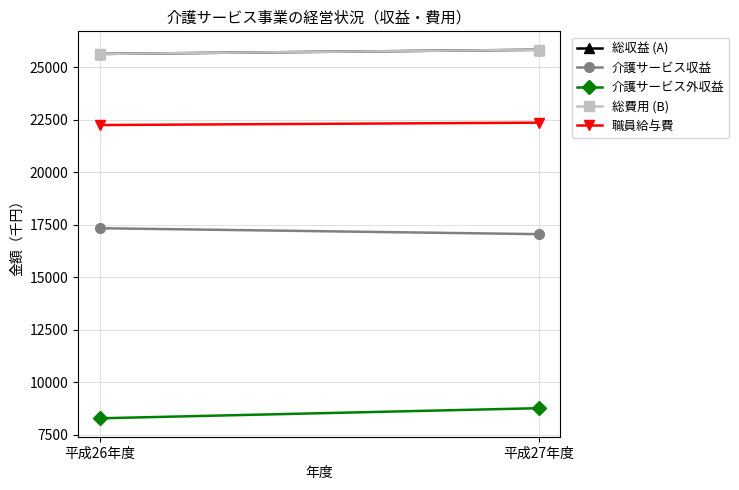

Is it true that 総収益 (A) equals 25637 at 平成26年度?

True